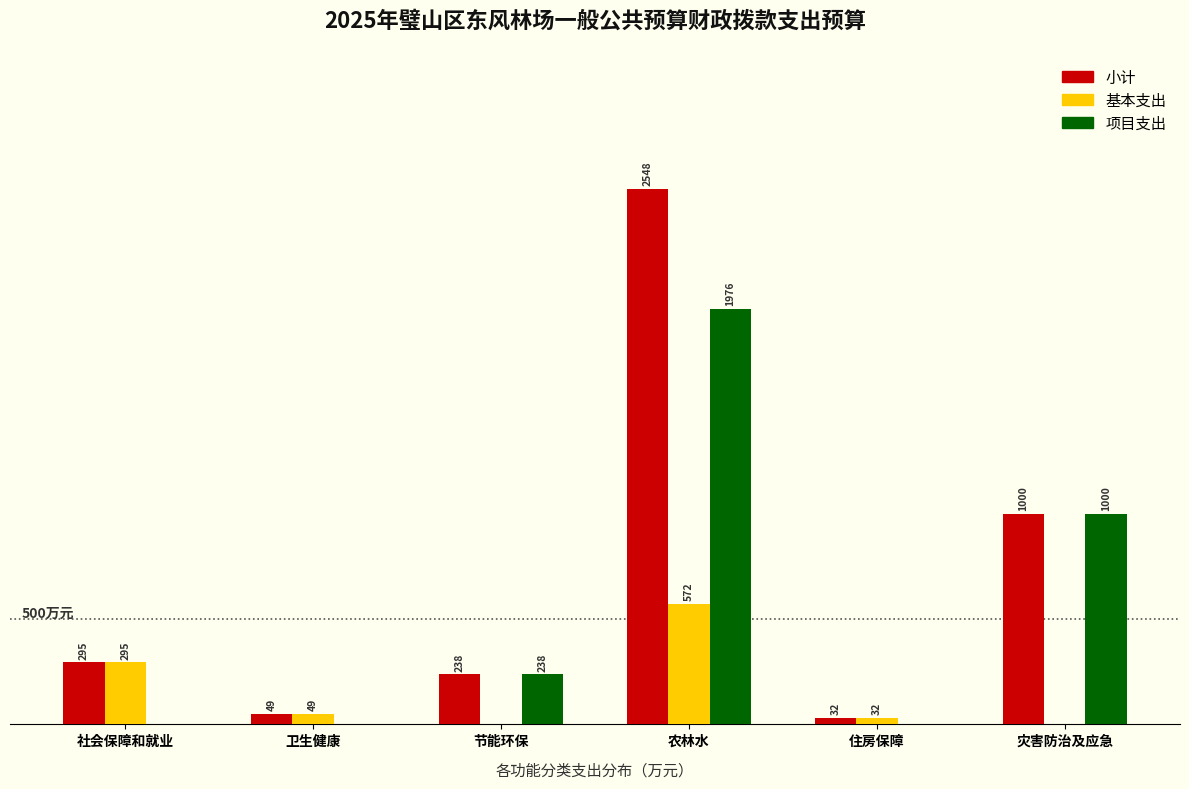

Between 住房保障 and 灾害防治及应急, which series saw the biggest shift?

项目支出